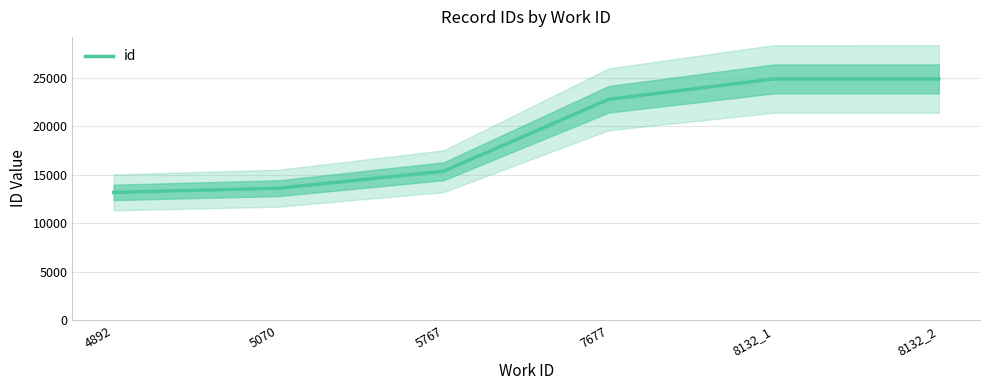

What is the difference between the values at 8132_2 and 7677?

2096